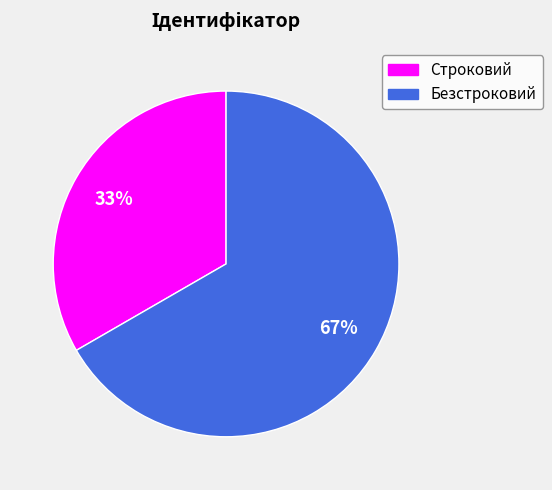

To the nearest percent, what is the average slice percentage?

50%